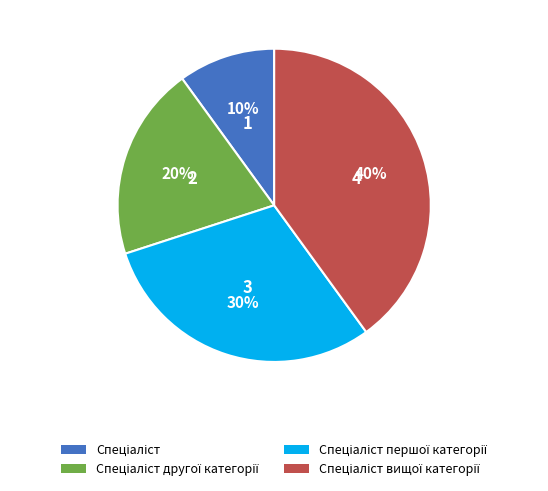

To the nearest percent, what is the difference between the largest and smallest slice percentages?

30%